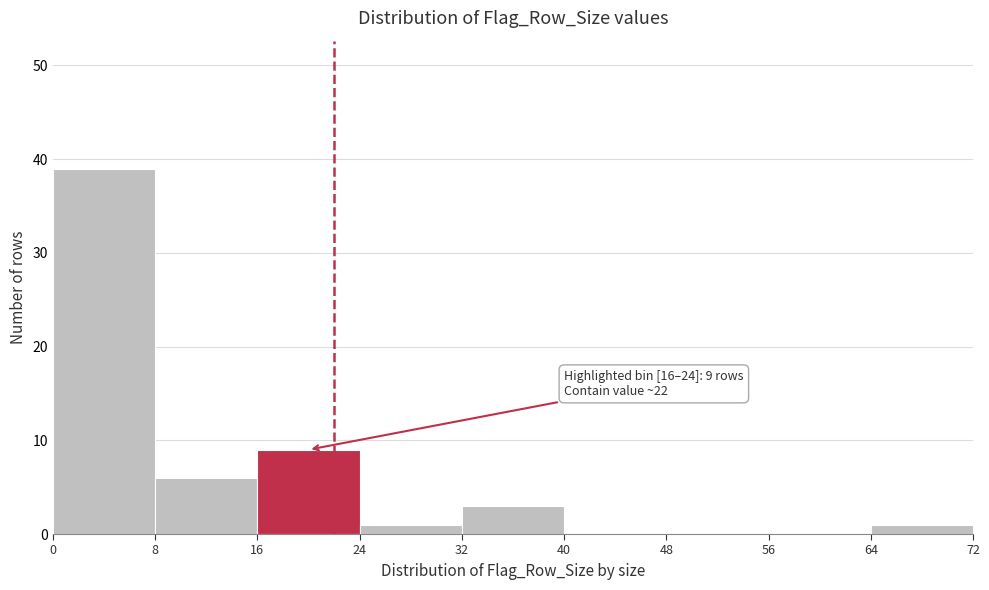

Which range on the x-axis has the tallest bar?

0 to 8